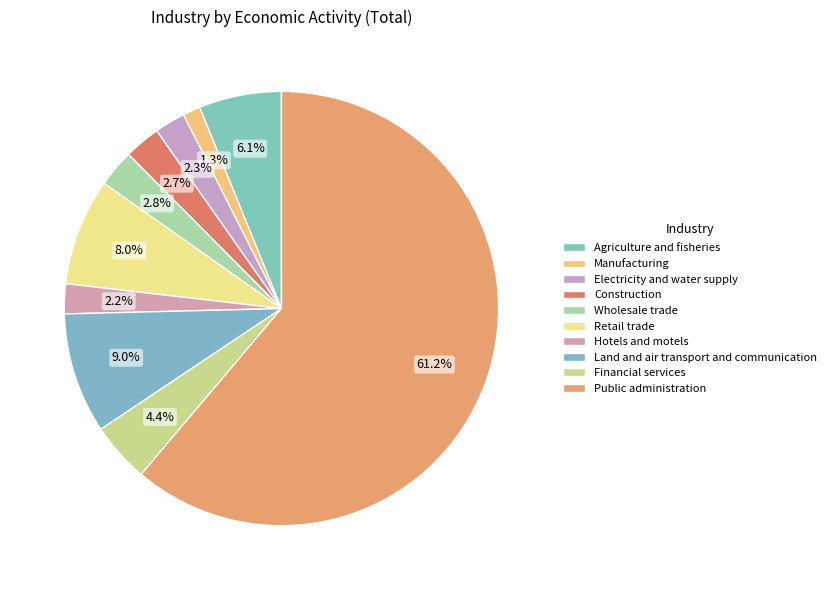

To the nearest percent, what percentage of the pie is Financial services?

4%